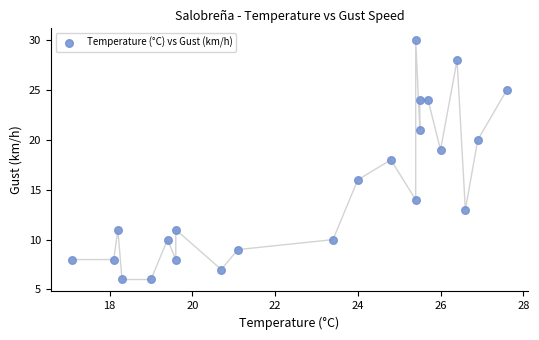

Count the number of points in this scatter plot.

23